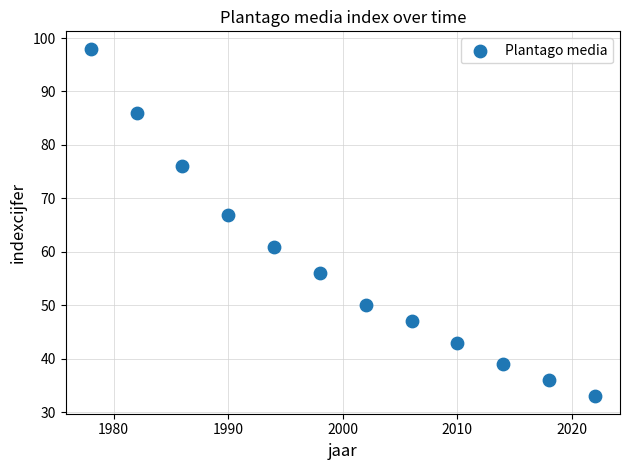

What Y value in the scatter plot is closest to 65?

67